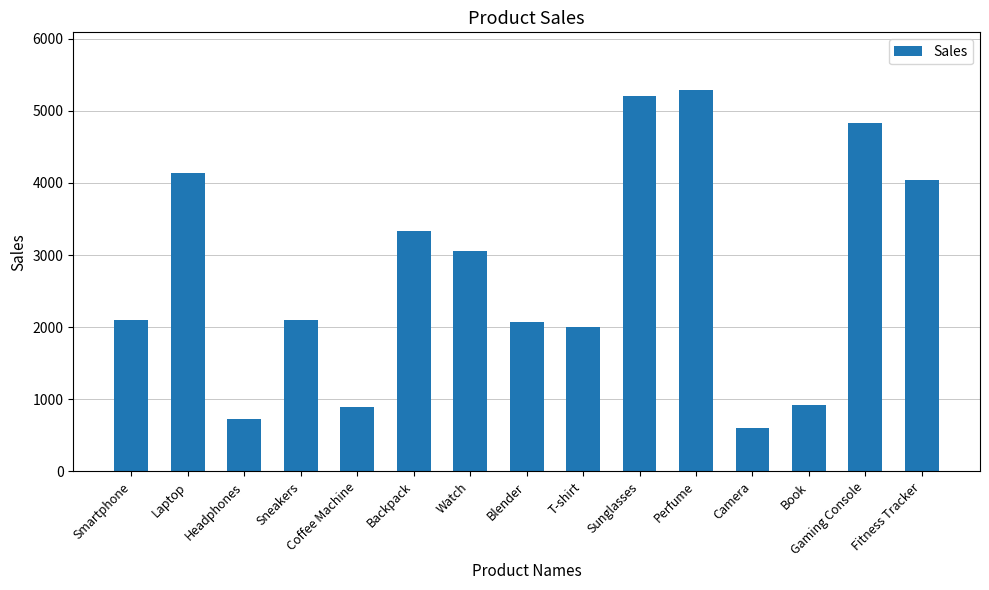

Is it true that the value at Sunglasses is 1476?

False